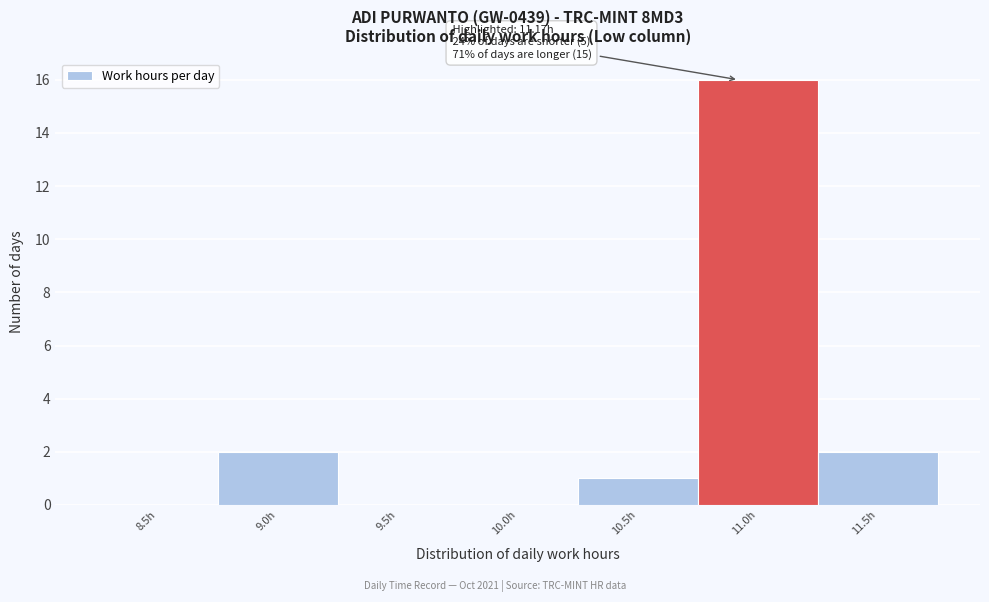

Reading right to left, extract all data points from this chart.

11.5h=2	11.0h=16	10.5h=1	10.0h=0	9.5h=0	9.0h=2	8.5h=0